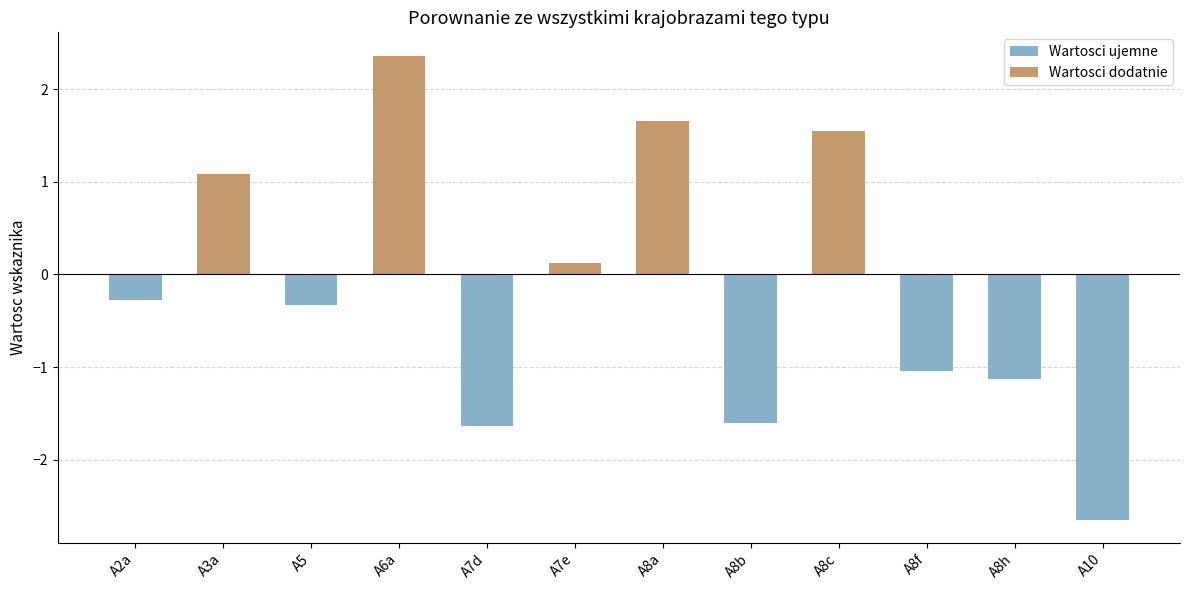

Does the chart contain stacked bars?

No